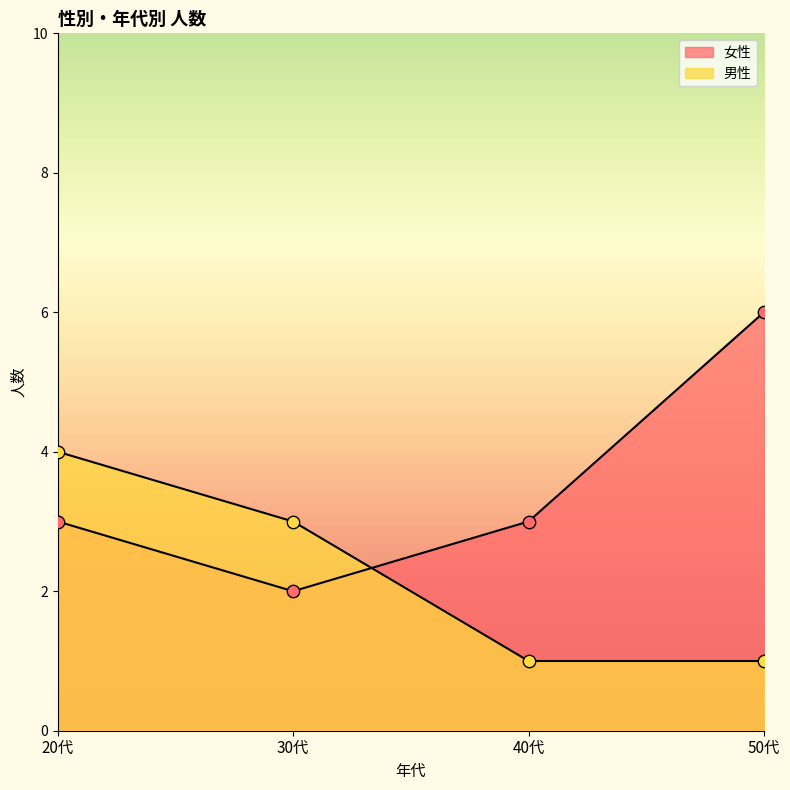

Which series has the largest Y range (max minus min)?

女性